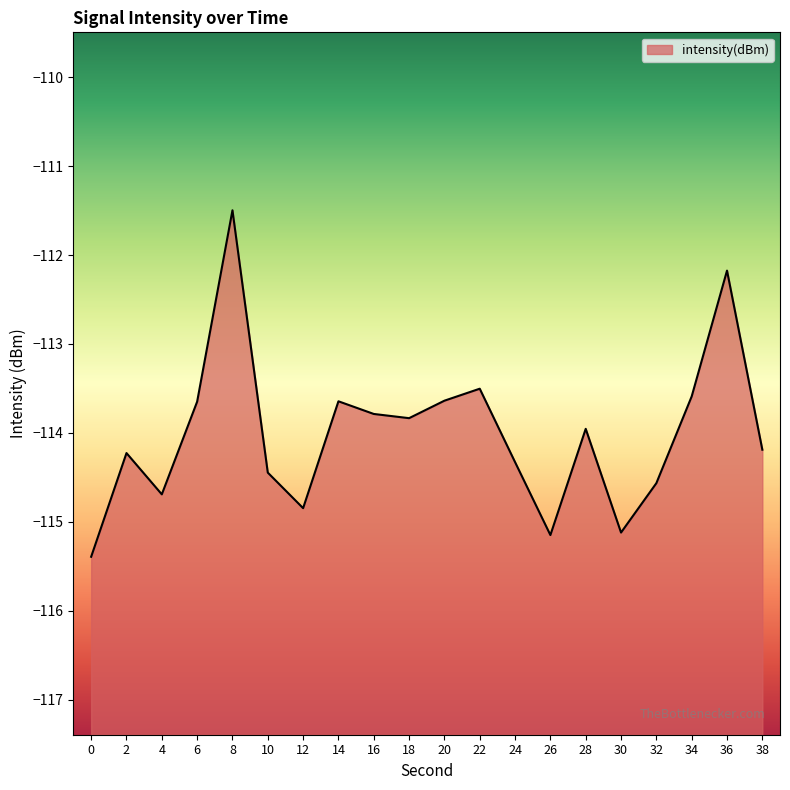

At which category does the data reach its first local peak?

2